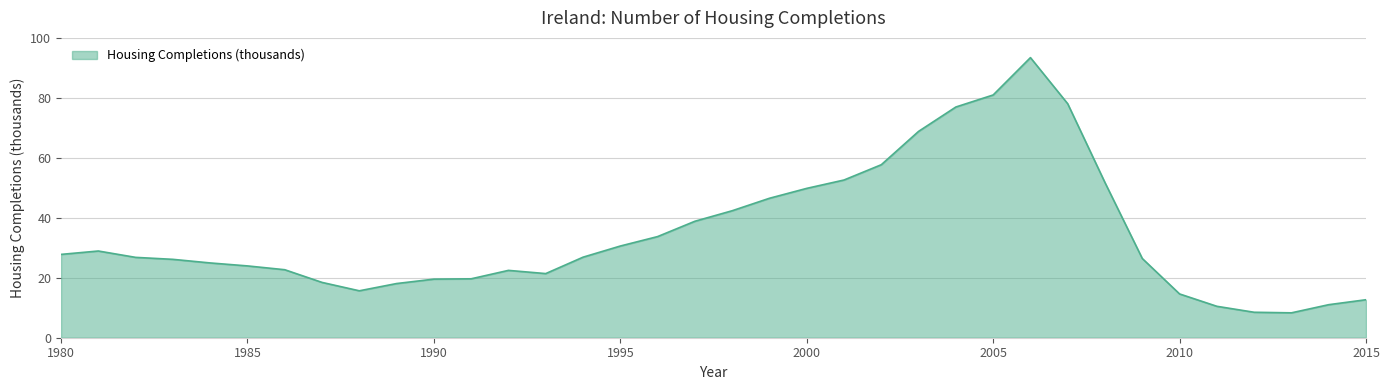

What is the maximum value shown in the chart?

93.4